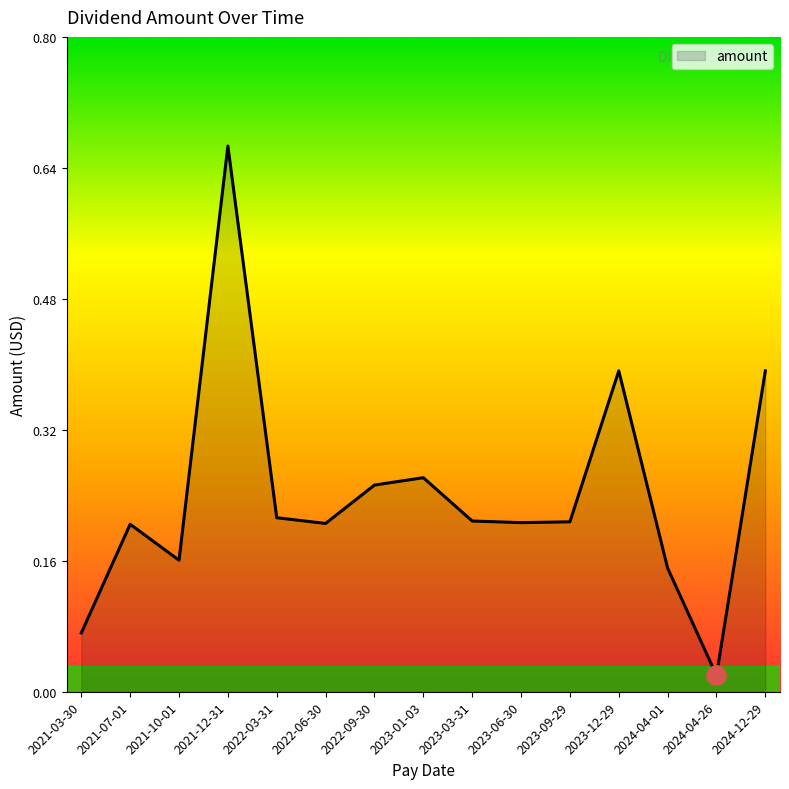

What is the difference between the maximum and minimum values?

0.6